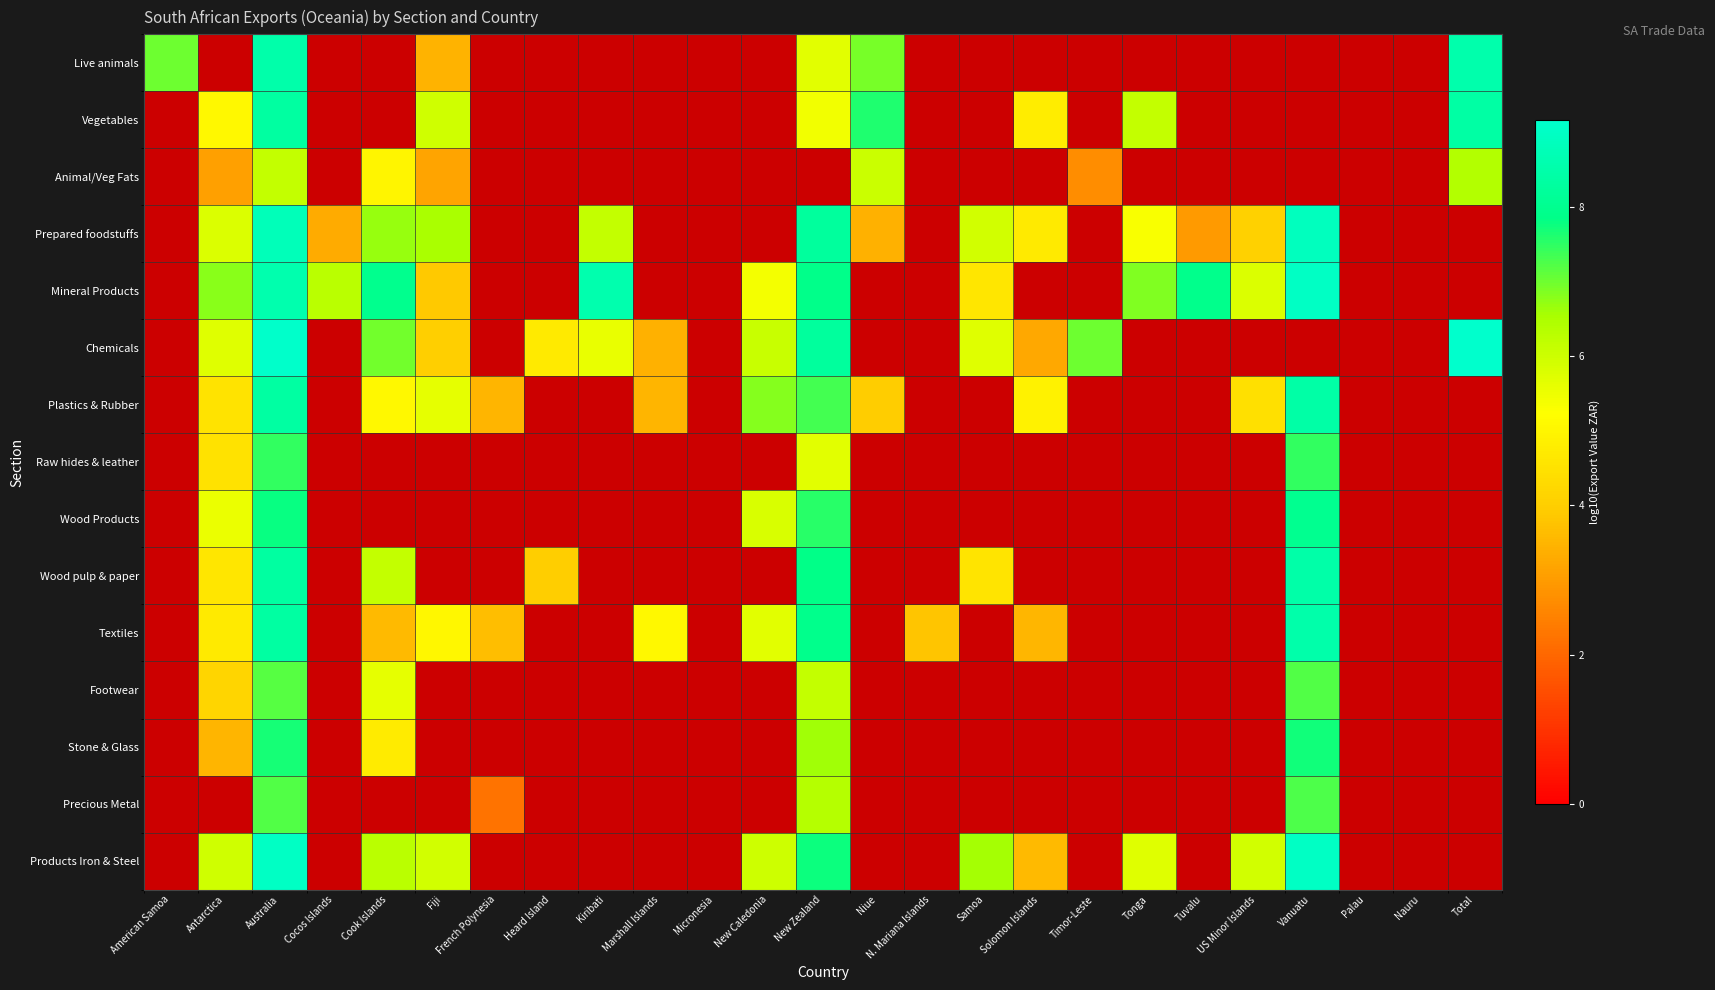

How many positive values does the Wood pulp & paper series have?

7